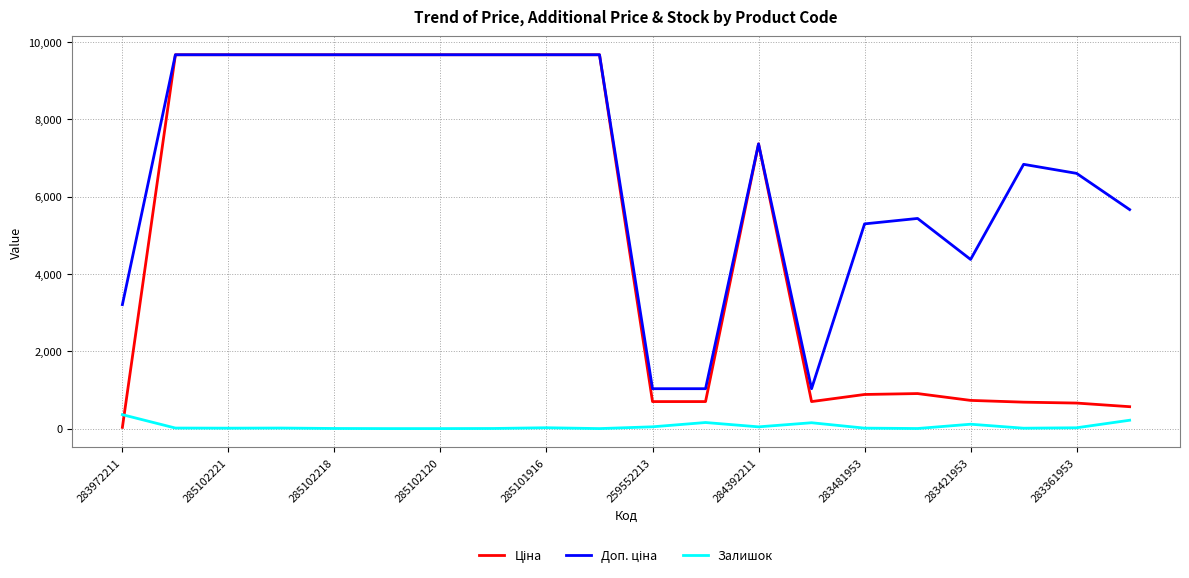

Does the chart have visible grid lines?

Yes